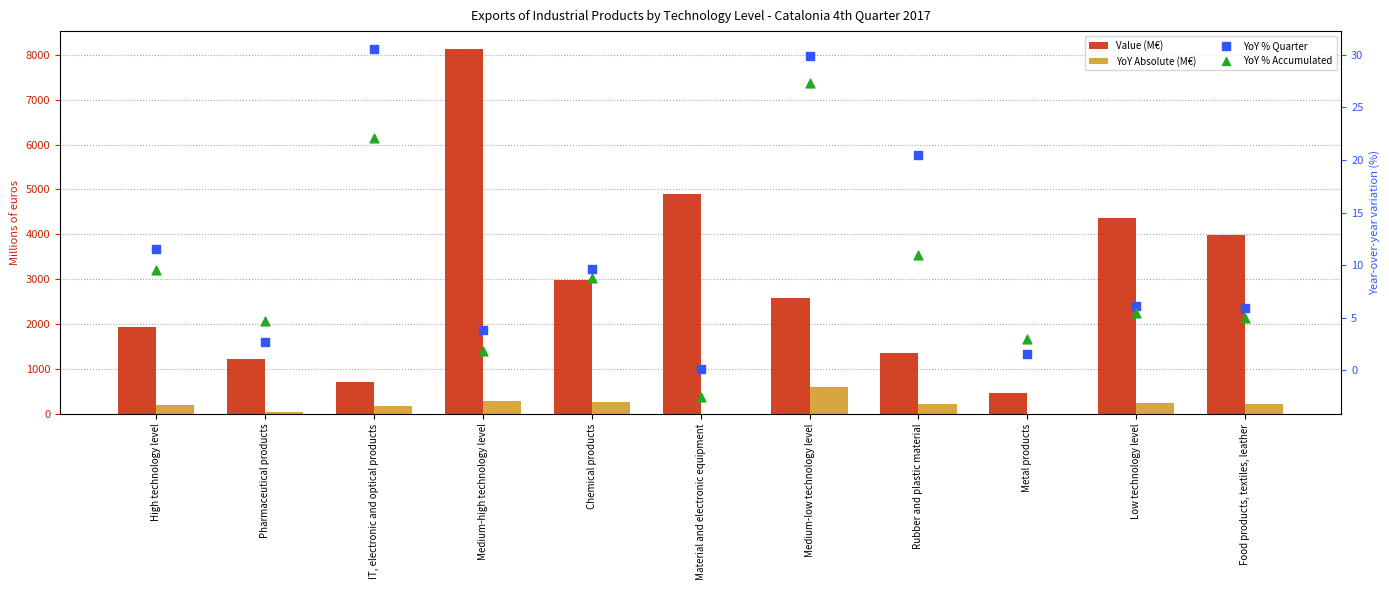

At how many categories does at least one series exceed 3957?

4